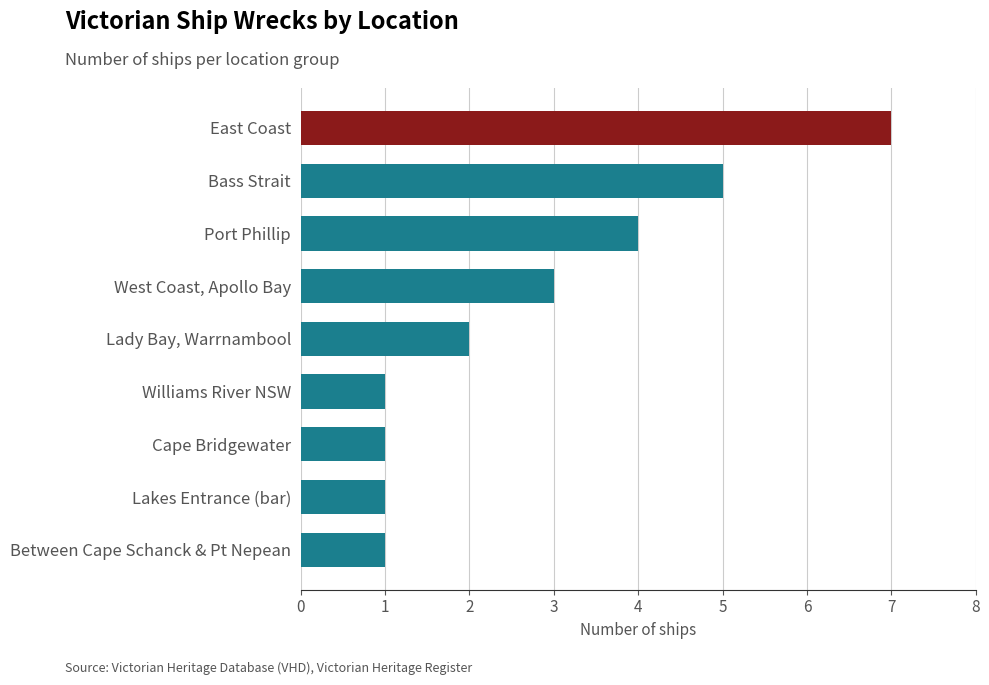

Reading bottom to top, transcribe all the data shown in this chart.

Between Cape Schanck & Pt Nepean=1	Lakes Entrance (bar)=1	Cape Bridgewater=1	Williams River NSW=1	Lady Bay, Warrnambool=2	West Coast, Apollo Bay=3	Port Phillip=4	Bass Strait=5	East Coast=7